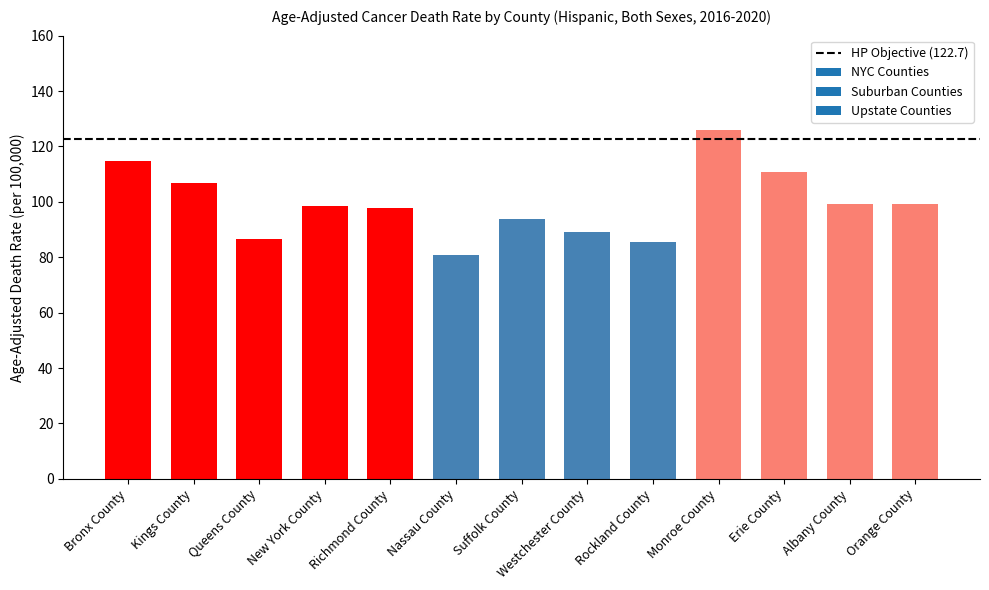

How many bars are there in total?

13